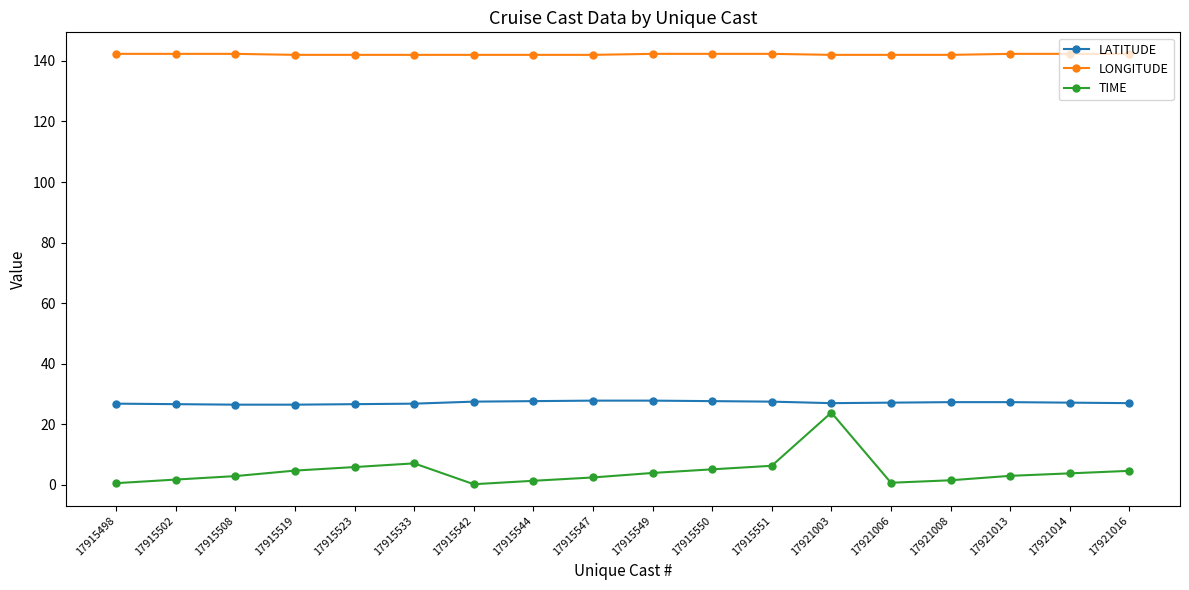

True or false: LATITUDE and LONGITUDE intersect in this chart.

False